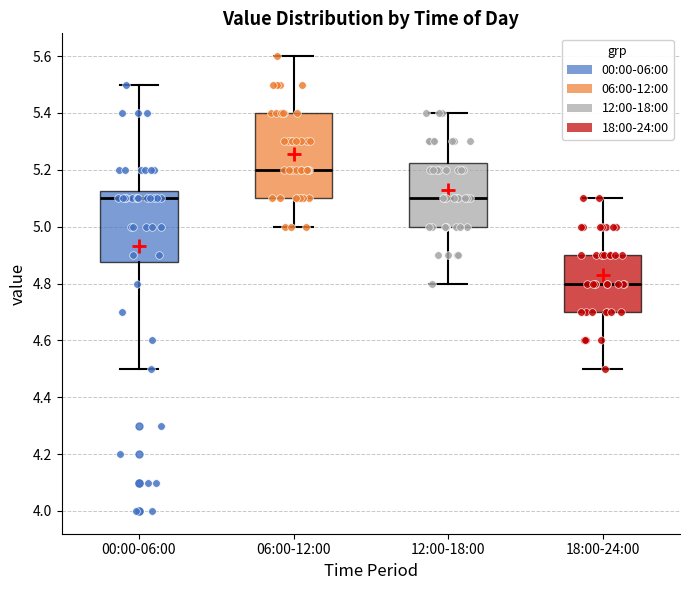

Which box is the tallest, from its lower edge to its upper edge?

06:00-12:00